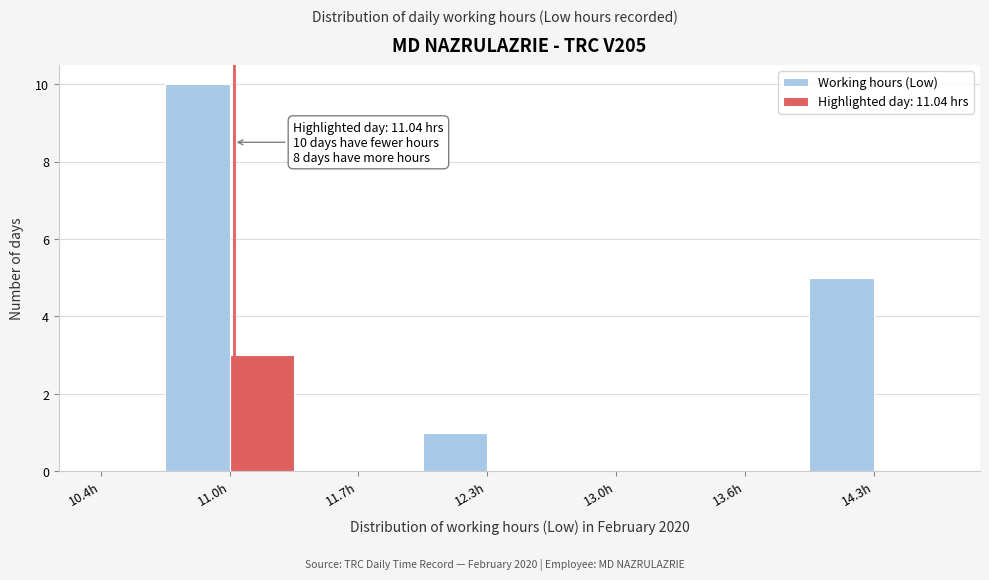

Around what value on the x-axis is the tallest bar? Give the approximate position of its centre, as read against the axis.

10.9